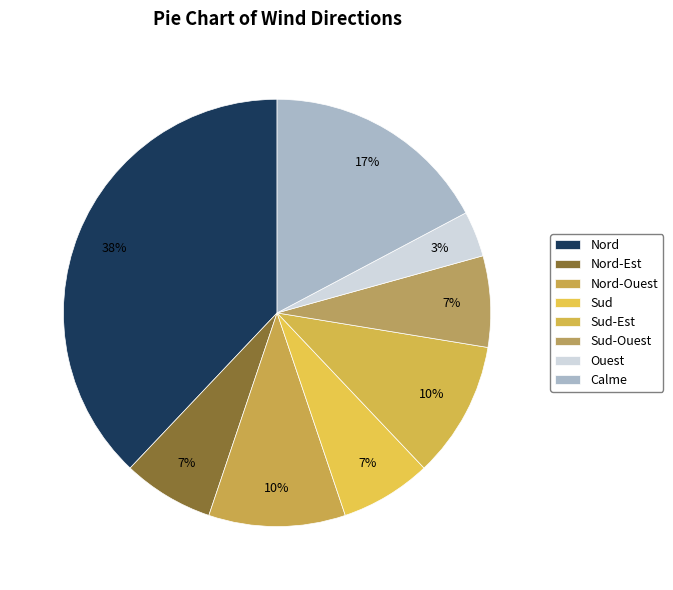

Count the number of slices in the pie.

8